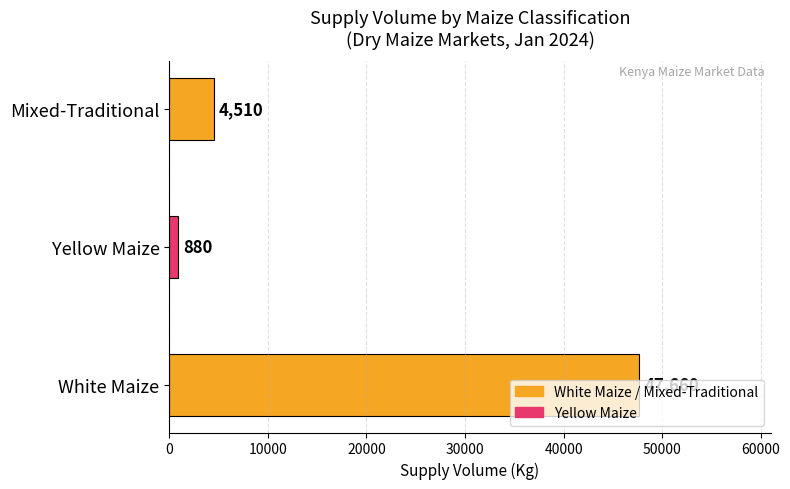

Rank the categories by value from highest to lowest.

White Maize, Mixed-Traditional, Yellow Maize